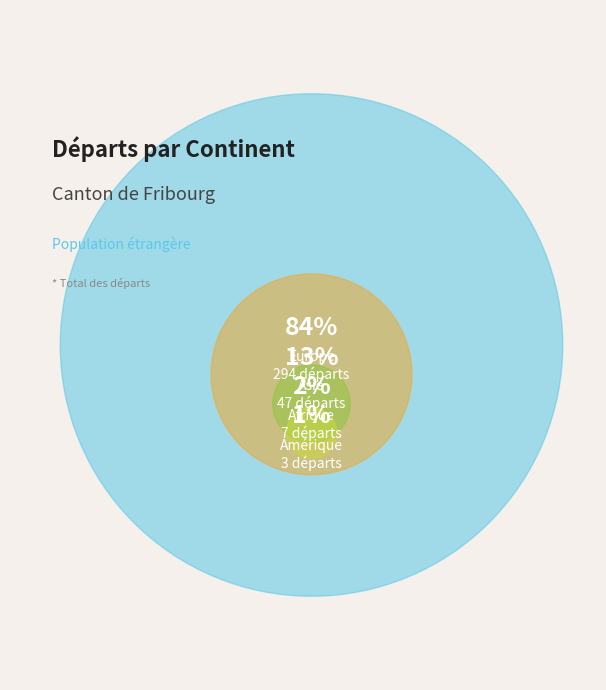

Which category has the smallest portion of the pie?

Amérique